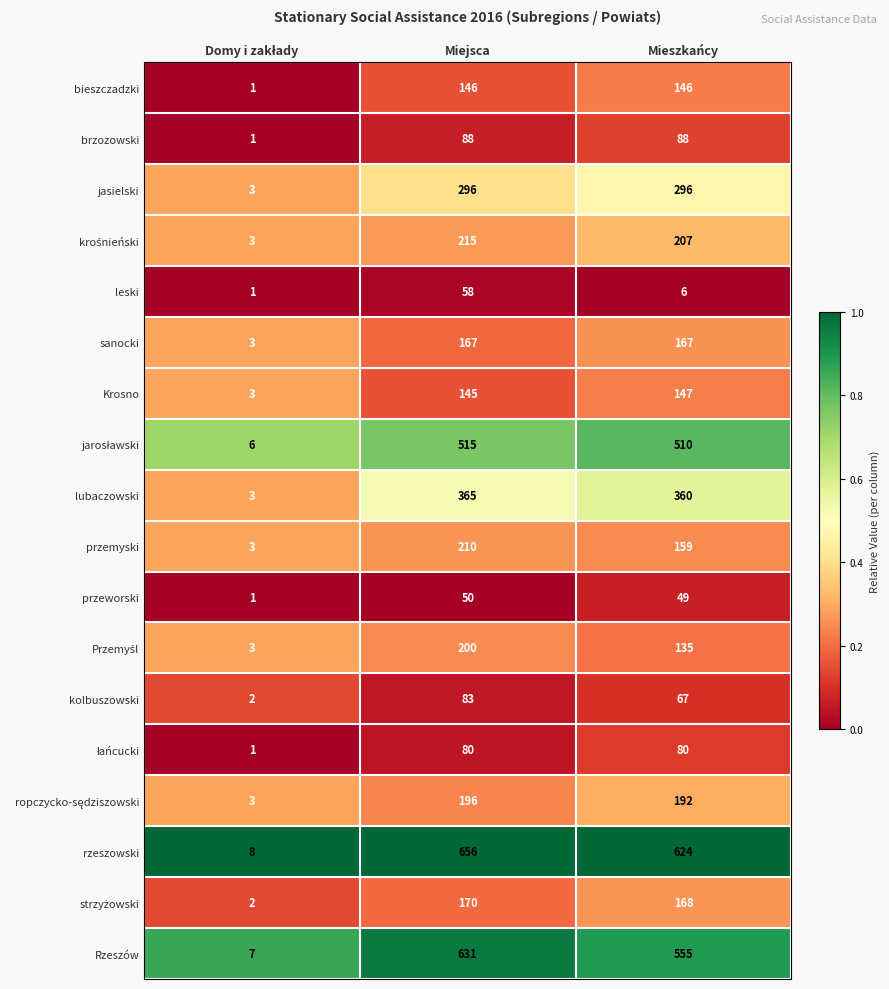

Is the value of jasielski at Mieszkańcy greater than the value of sanocki at Miejsca?

Yes